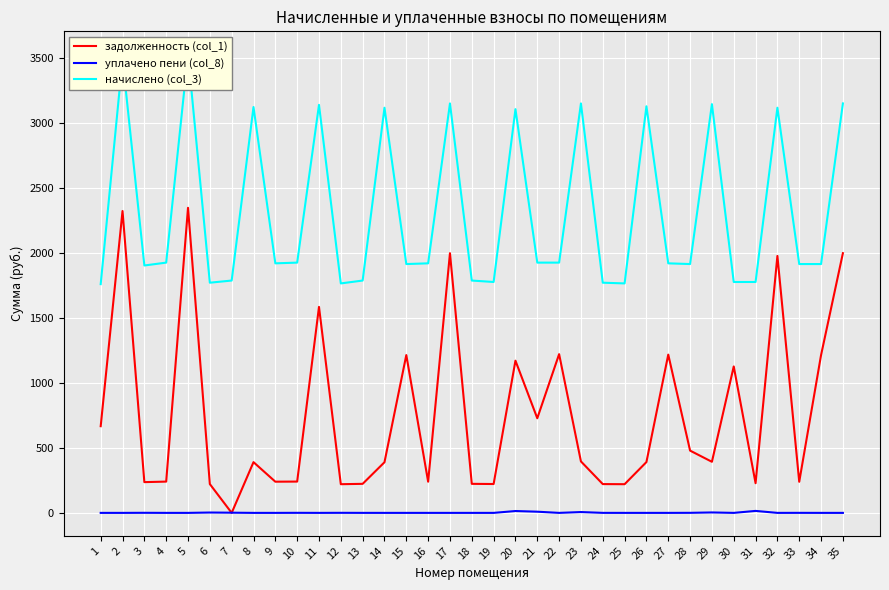

True or false: начислено (col_3) and задолженность (col_1) cross at least once.

False